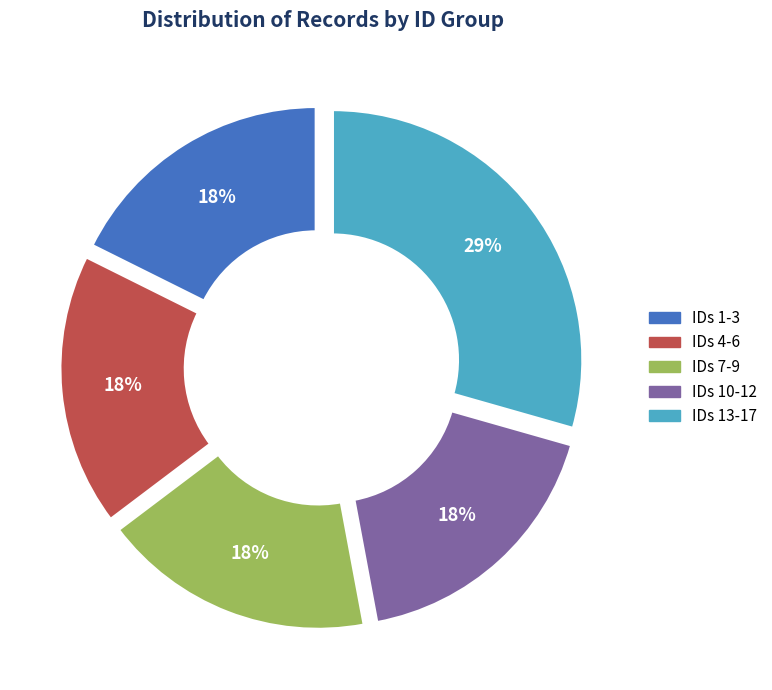

Is there a majority slice in this chart?

No